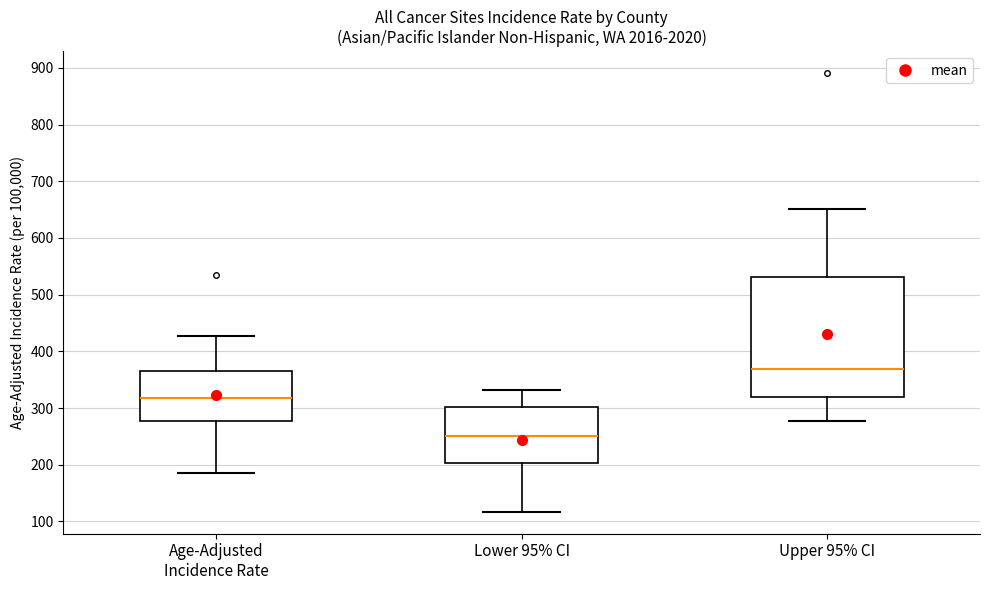

Reading left to right, read every box against the y-axis: the position of its median line, the range the box covers, and the ends of its whiskers. The values are not printed on the chart, so give them approximately, as read against the axis.

Age-Adjusted Incidence Rate: median 320, box 280 to 370, whiskers 190 to 430
Lower 95% CI: median 250, box 200 to 300, whiskers 120 to 330
Upper 95% CI: median 370, box 320 to 530, whiskers 280 to 650